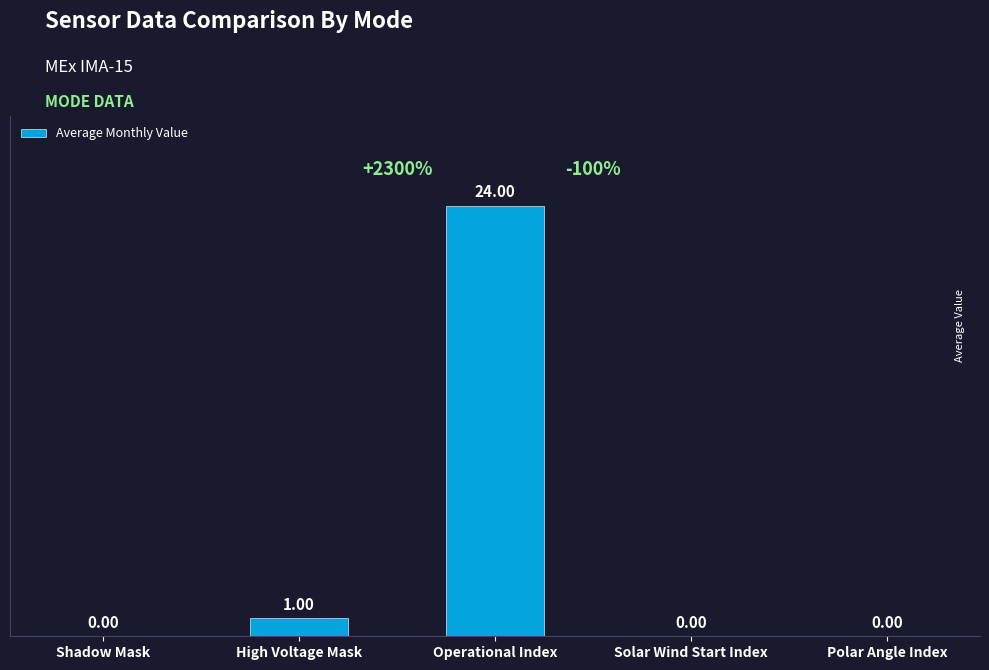

Are the bars horizontal?

No